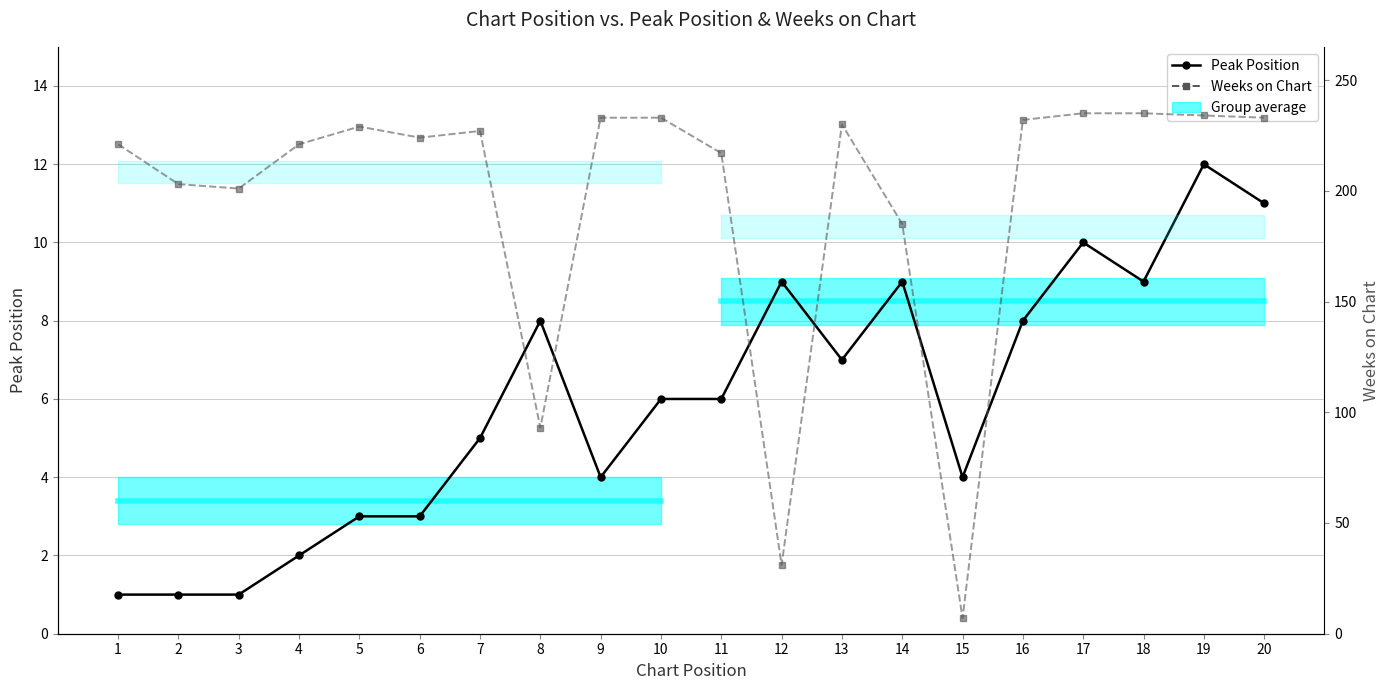

What is the maximum value for Peak Position?

12